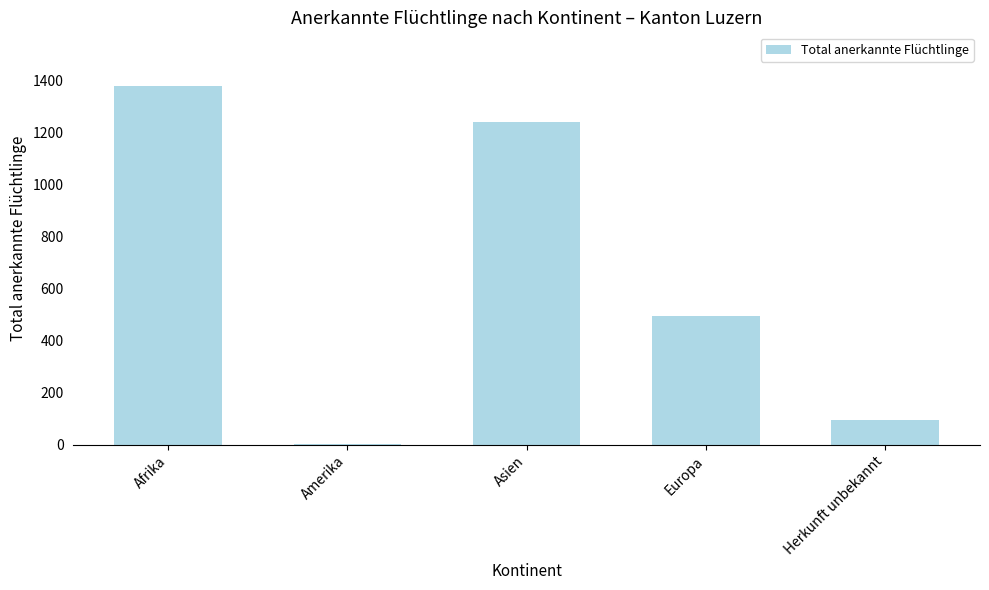

Reading left to right, list all the values displayed in this chart.

Afrika=1379	Amerika=4	Asien=1241	Europa=495	Herkunft unbekannt=97